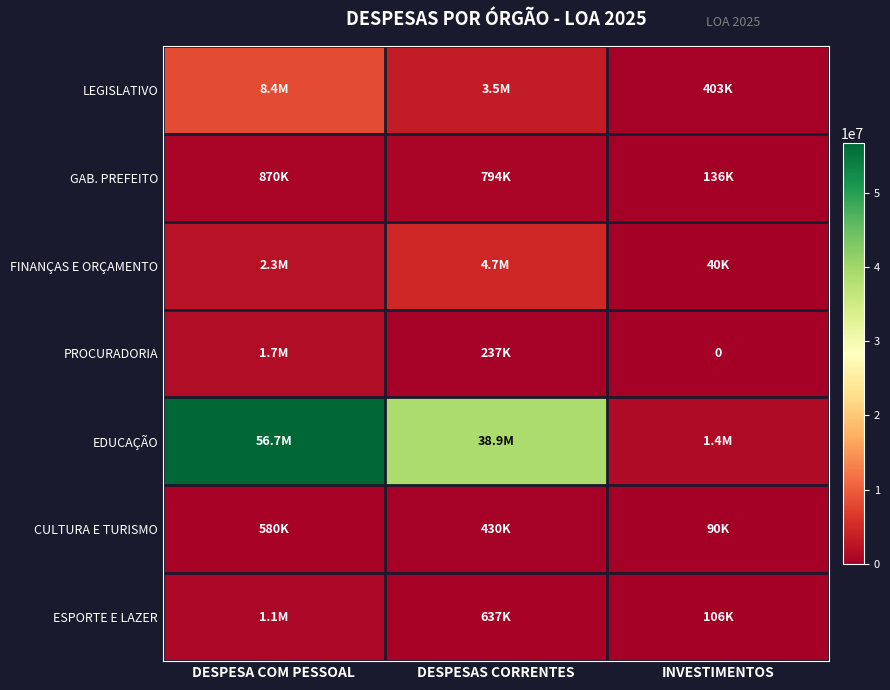

True or false: ESPORTE E LAZER has a value of 143661.3 at DESPESAS CORRENTES.

False